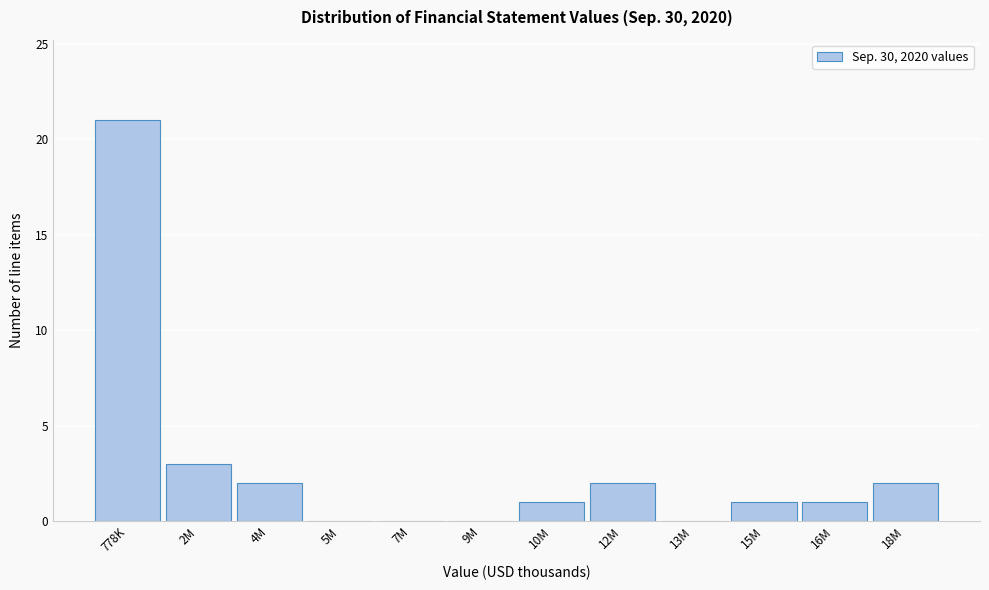

Reading left to right, extract all data points from this chart.

778K=21	2M=3	4M=2	5M=0	7M=0	9M=0	10M=1	12M=2	13M=0	15M=1	16M=1	18M=2